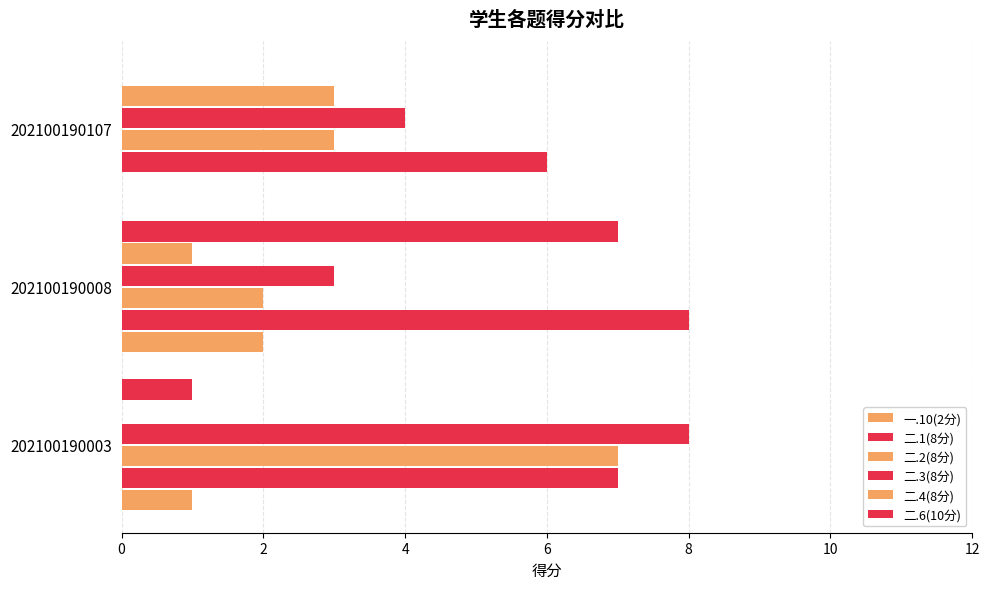

What is the difference between the maximum and minimum values in the 二.3(8分) series?

5